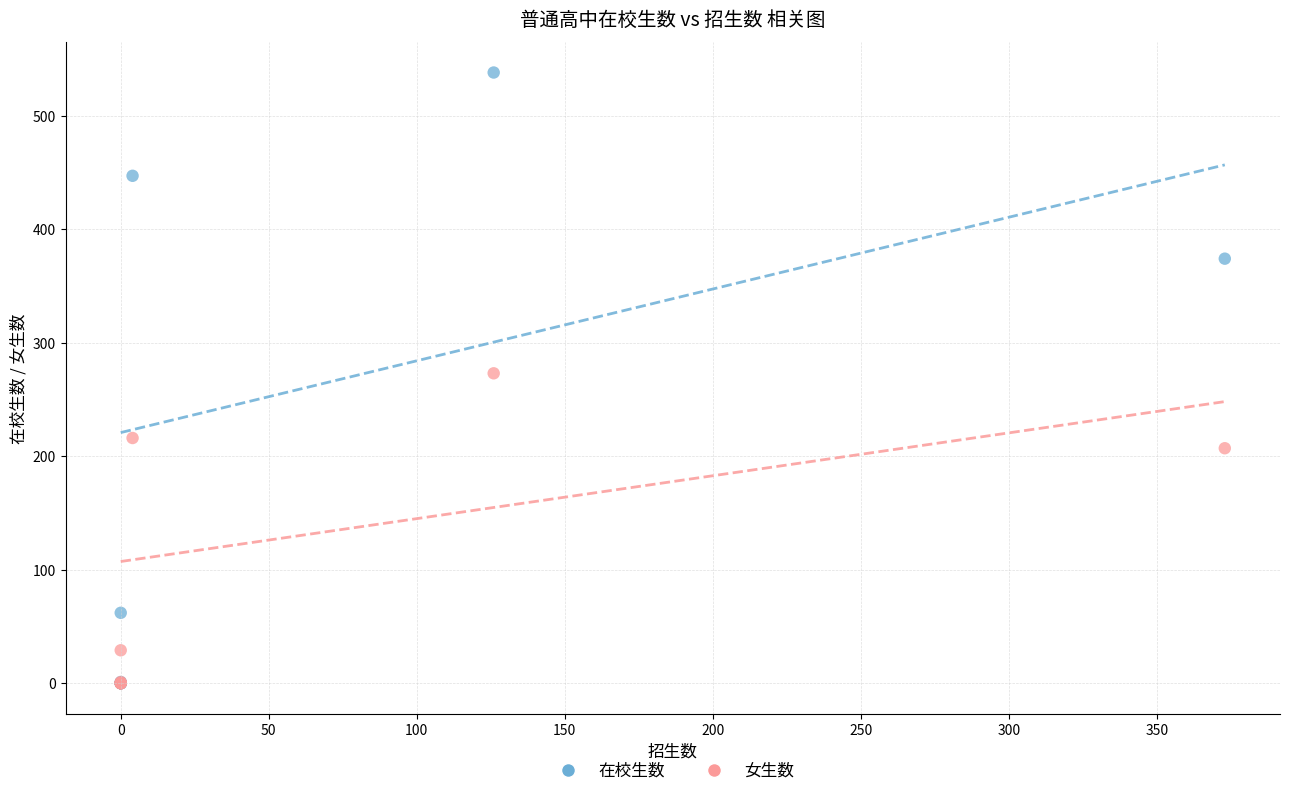

Which series contains the highest Y value?

在校生数